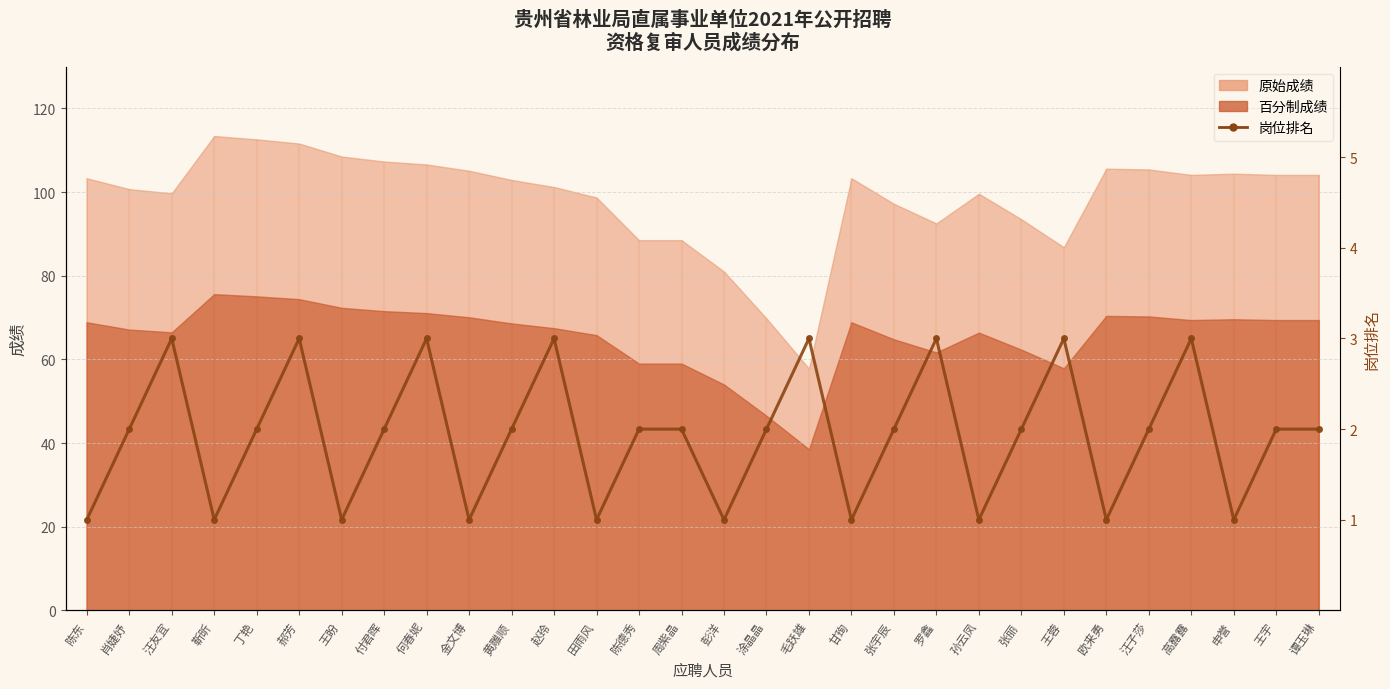

What is the change in value from 孙云凤 to 汪子莎?

+1